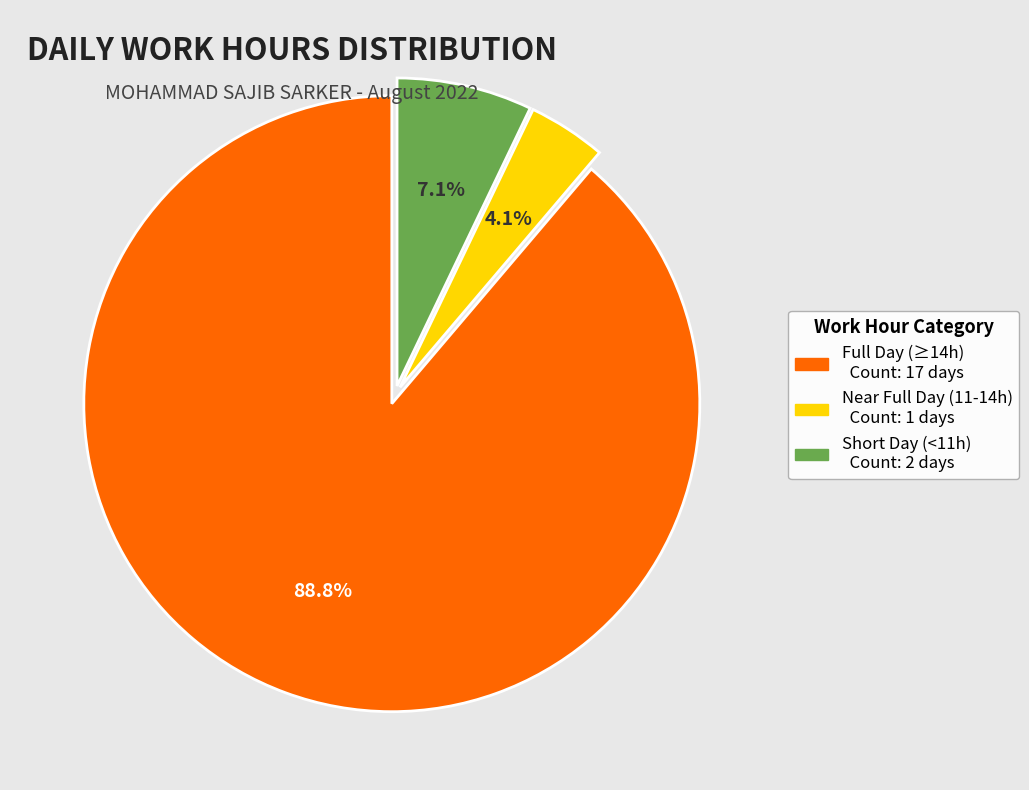

Does any single category account for the majority?

Yes